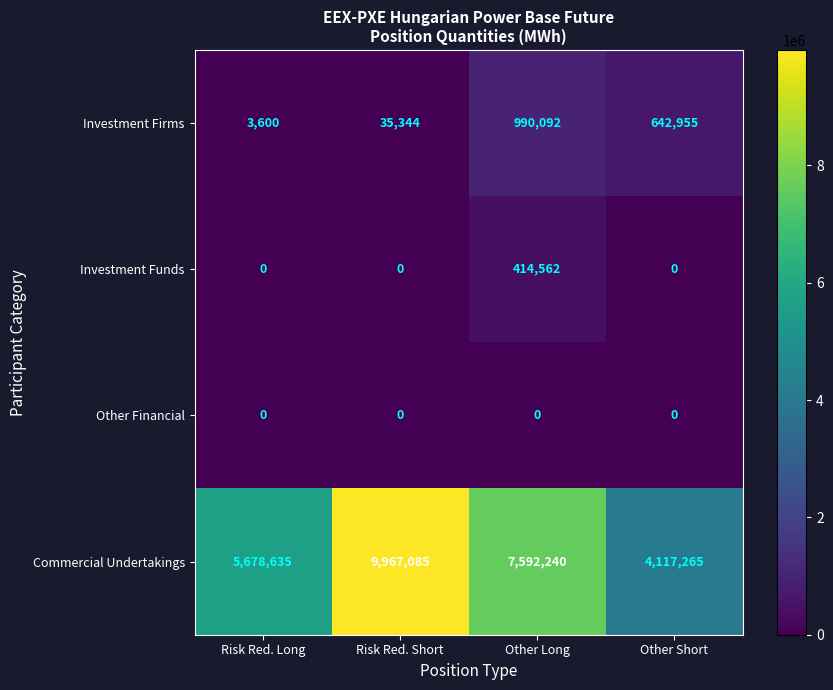

The value of Investment Firms at Other Short is 139518. True or false?

False